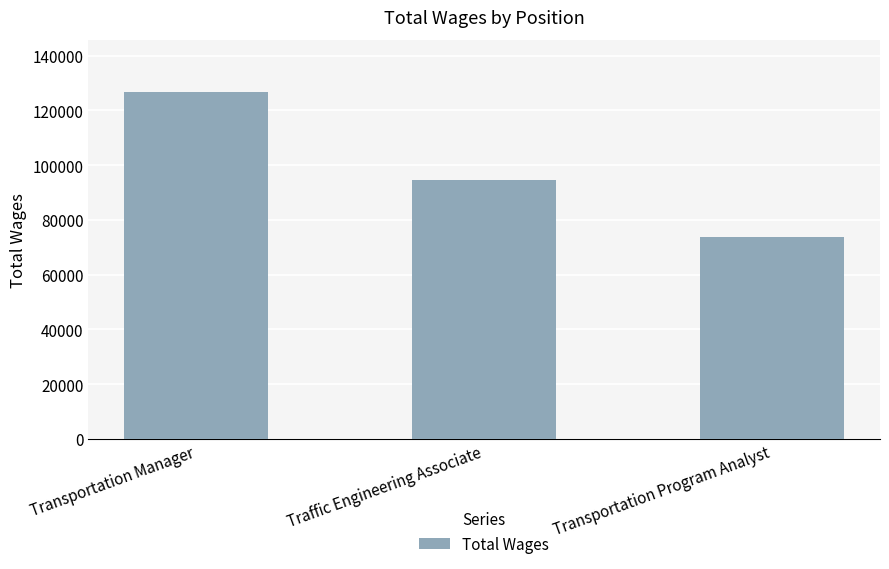

The value at Transportation Program Analyst is 97707. True or false?

False